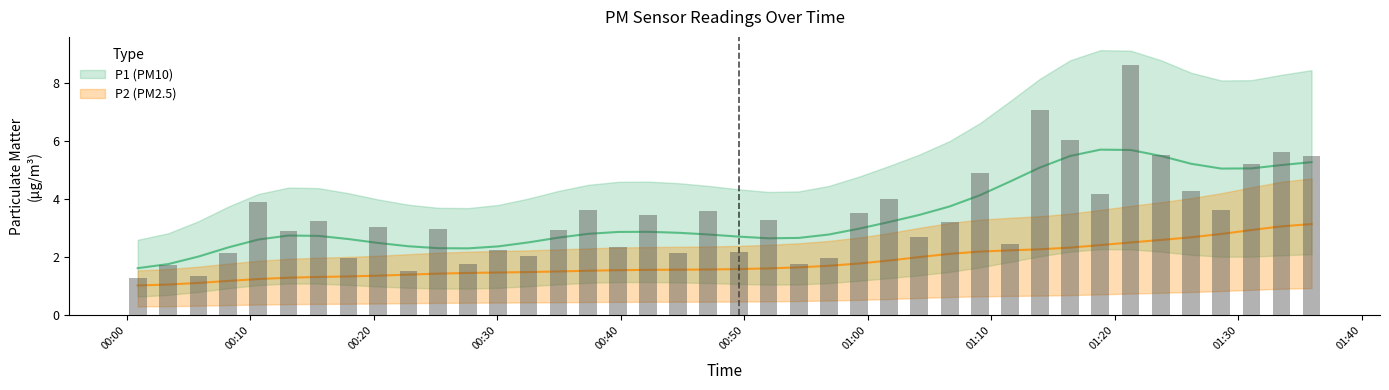

What is the ratio of the value at 01:00 to the value at 00:50?

1.6